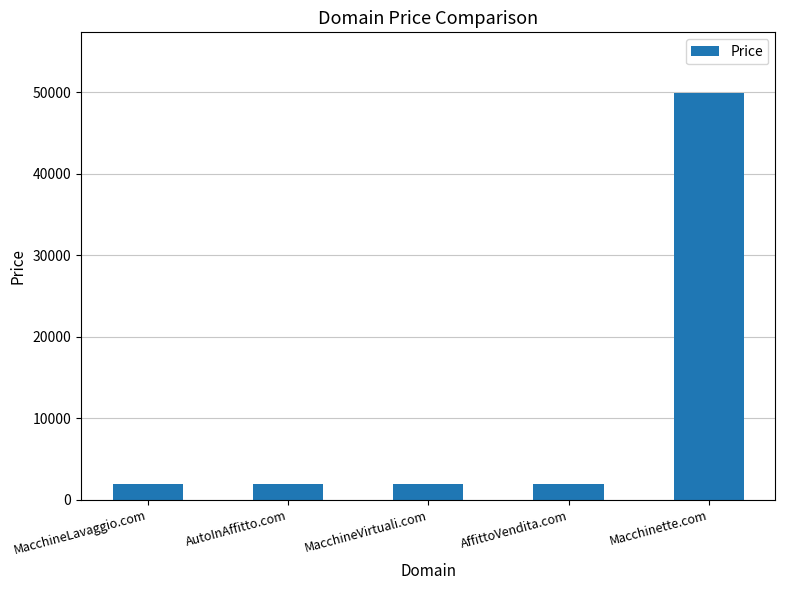

The value at MacchineLavaggio.com is 1888. True or false?

True